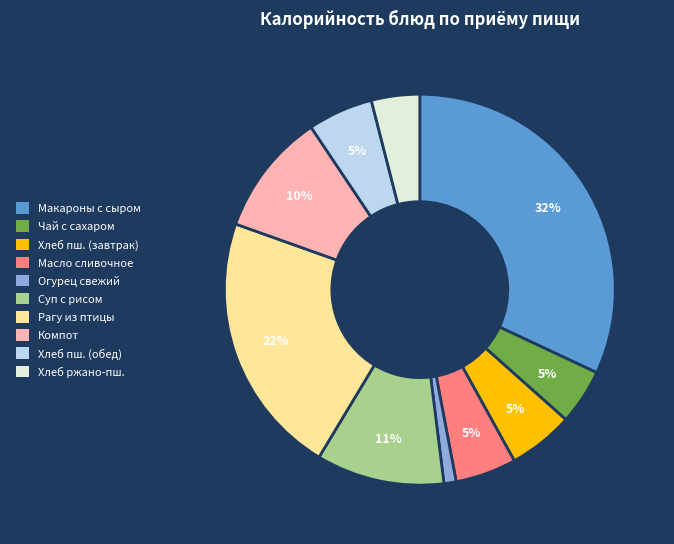

Is there a majority slice in this chart?

No